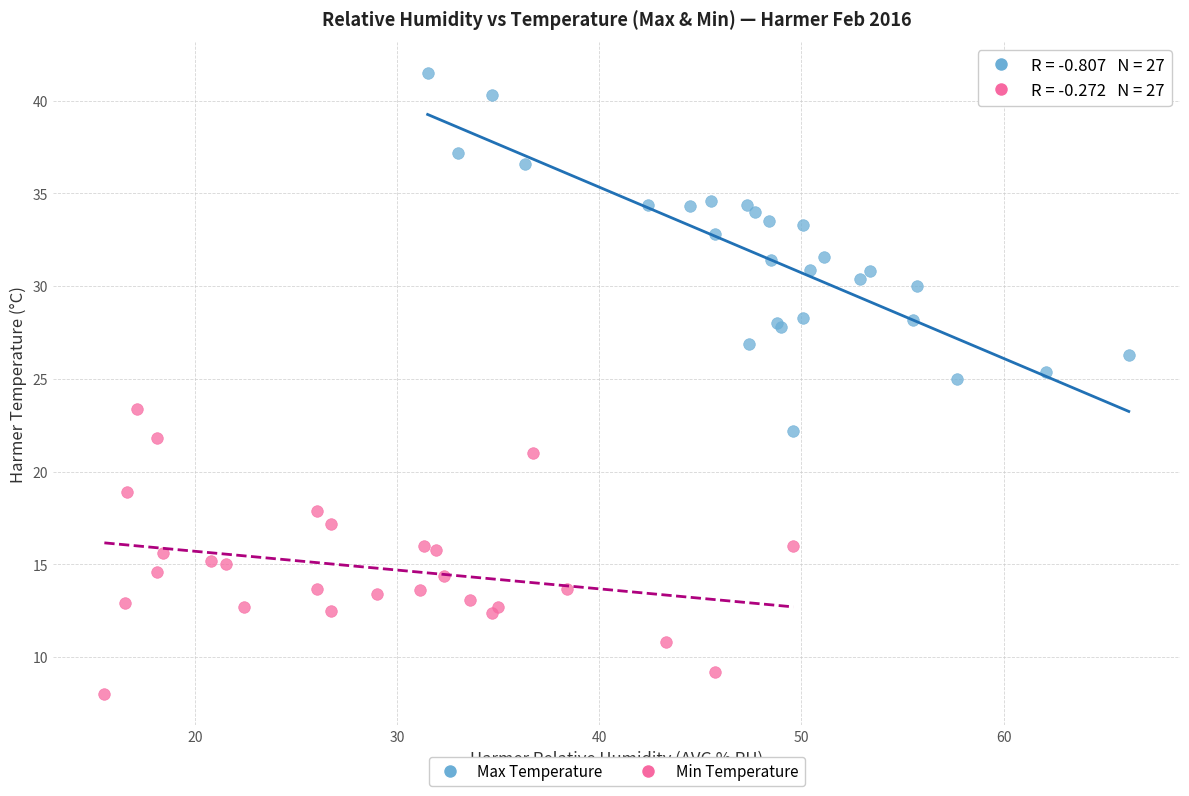

Which series has the largest Y range (max minus min)?

Max Temperature